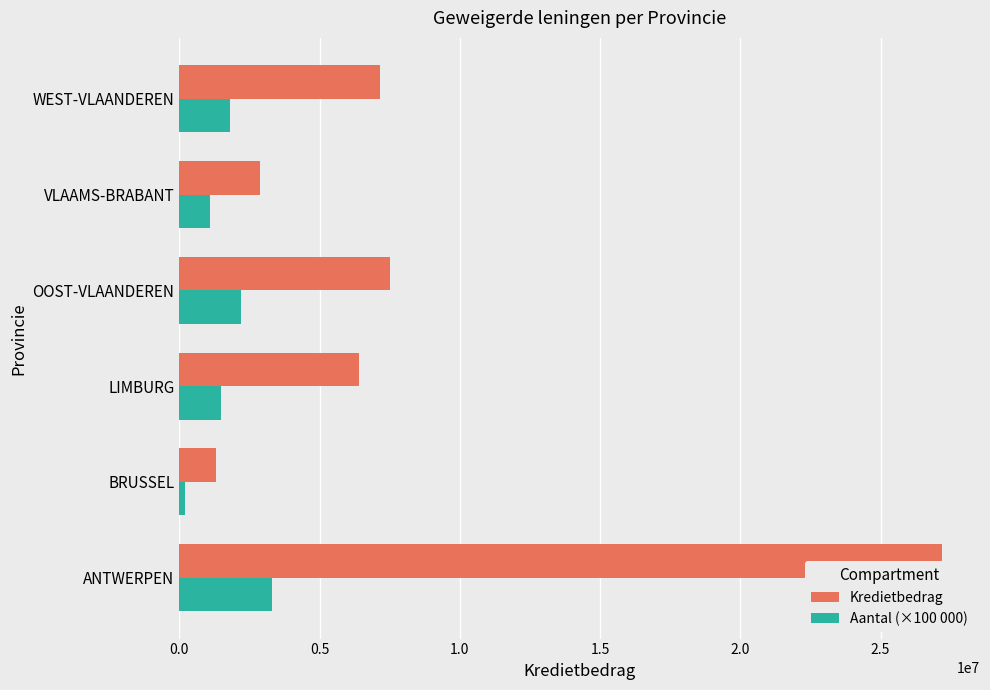

What is the sum of the Kredietbedrag values at VLAAMS-BRABANT and WEST-VLAANDEREN?

10018000.0